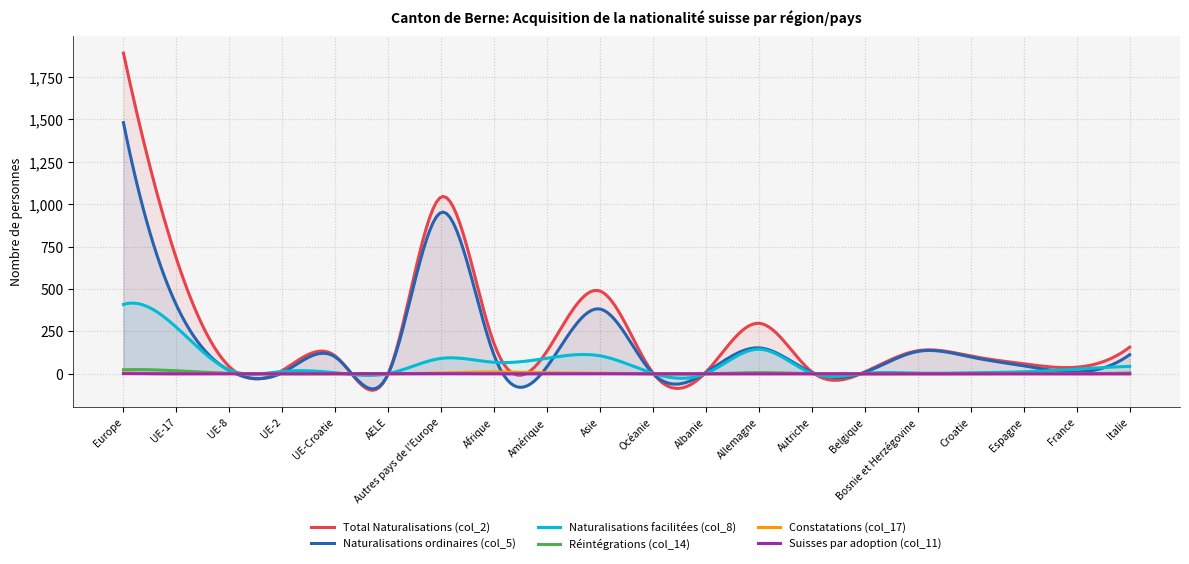

Reading left to right, list all the values displayed in this chart.

Total Naturalisations (col_2): 1891	679	42	20	105	2	1043	176	135	488	4	10	298	11	11	136	105	59	39	157
Naturalisations ordinaires (col_5): 1481	405	19	6	99	0	952	108	43	382	1	8	153	8	9	132	99	47	11	113
Naturalisations facilitées (col_8): 409	274	23	14	6	1	91	68	92	106	3	2	145	3	2	4	6	12	28	44
Réintégrations (col_14): 24	18	3	0	1	0	2	1	2	2	0	0	7	1	0	0	1	2	1	5
Constatations (col_17): 6	0	1	0	0	0	5	11	6	4	0	0	0	0	0	0	0	0	0	0
Suisses par adoption (col_11): 1	0	0	0	0	1	0	0	0	0	0	0	0	0	0	0	0	0	0	0